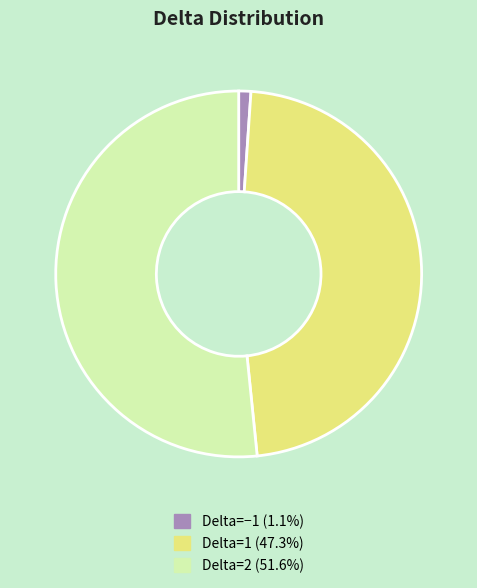

Is there any slice that represents more than half of the pie?

Yes